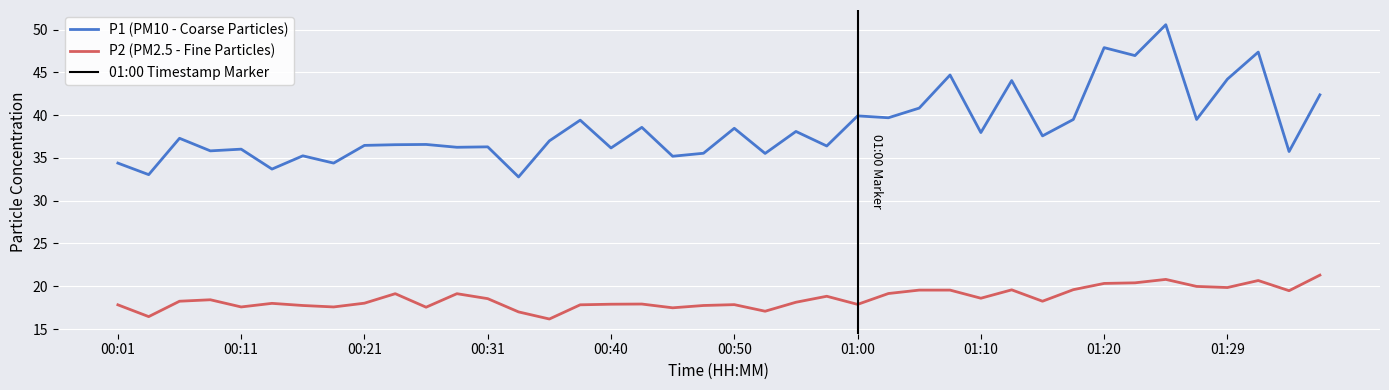

True or false: P1 and P2 intersect in this chart.

False